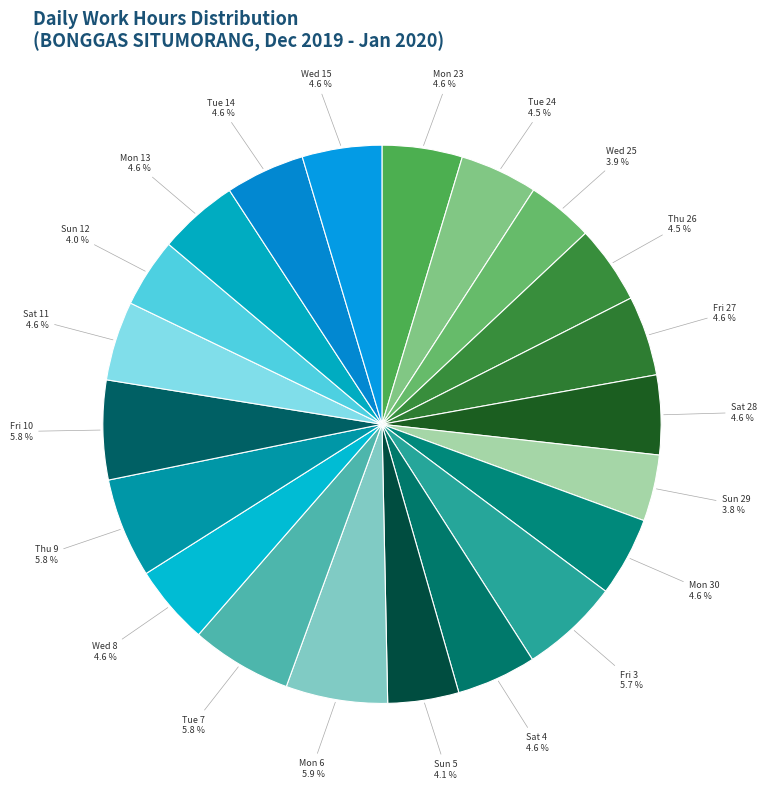

Do Sun 12 and Sun 5 together represent more than half of the pie?

No